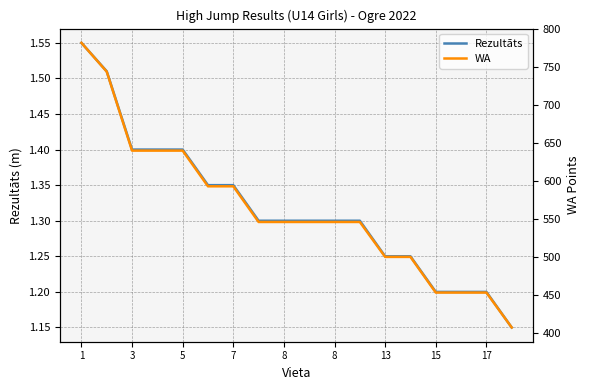

Read the WA value at 1.

782.0